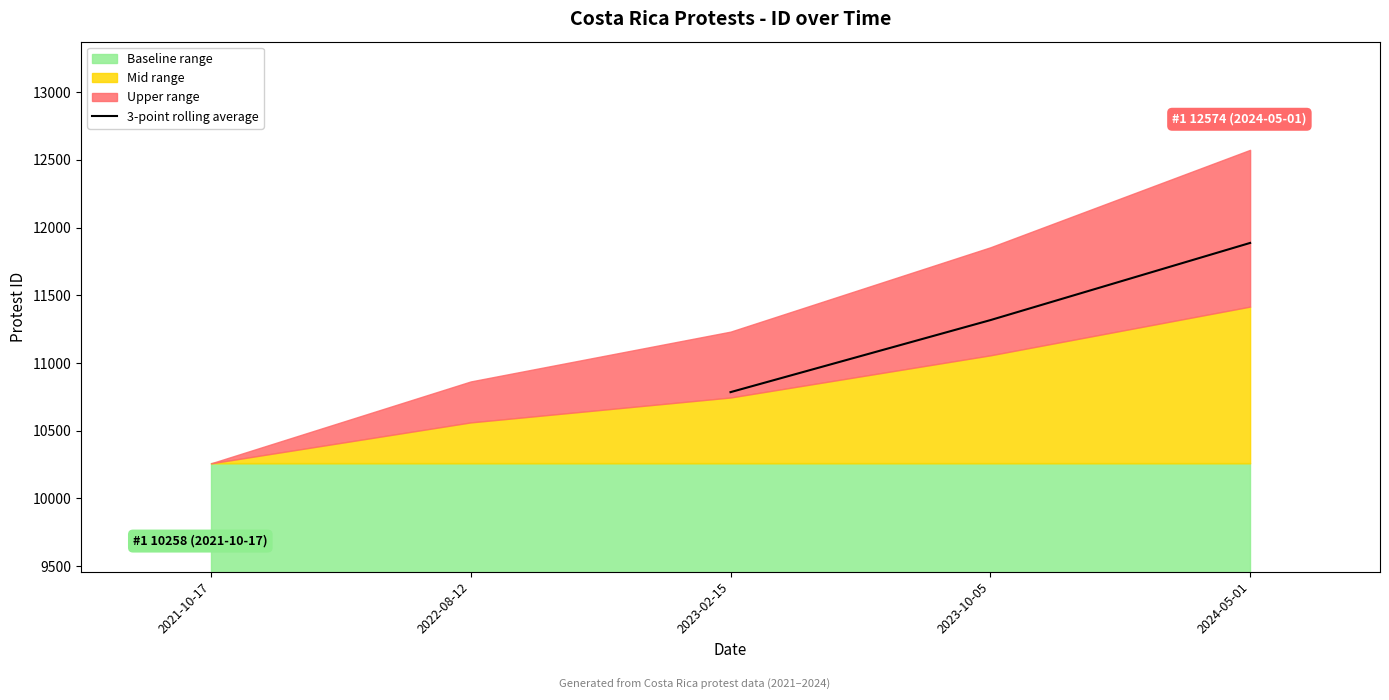

What is the sum of all values?

33986.3